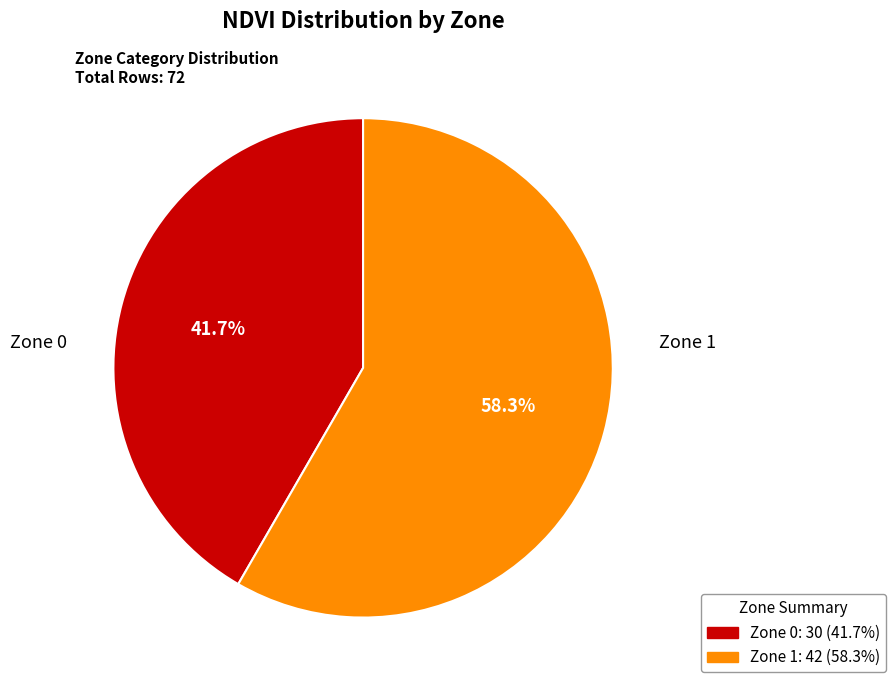

What portion of the pie excludes Zone 1?

41.7%